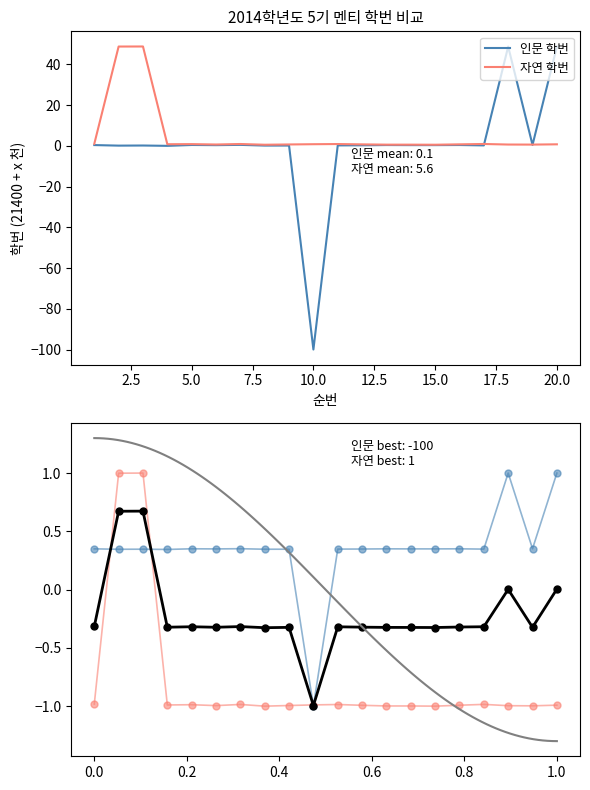

Is it true that 자연 학번 equals -1.3 at 9?

False